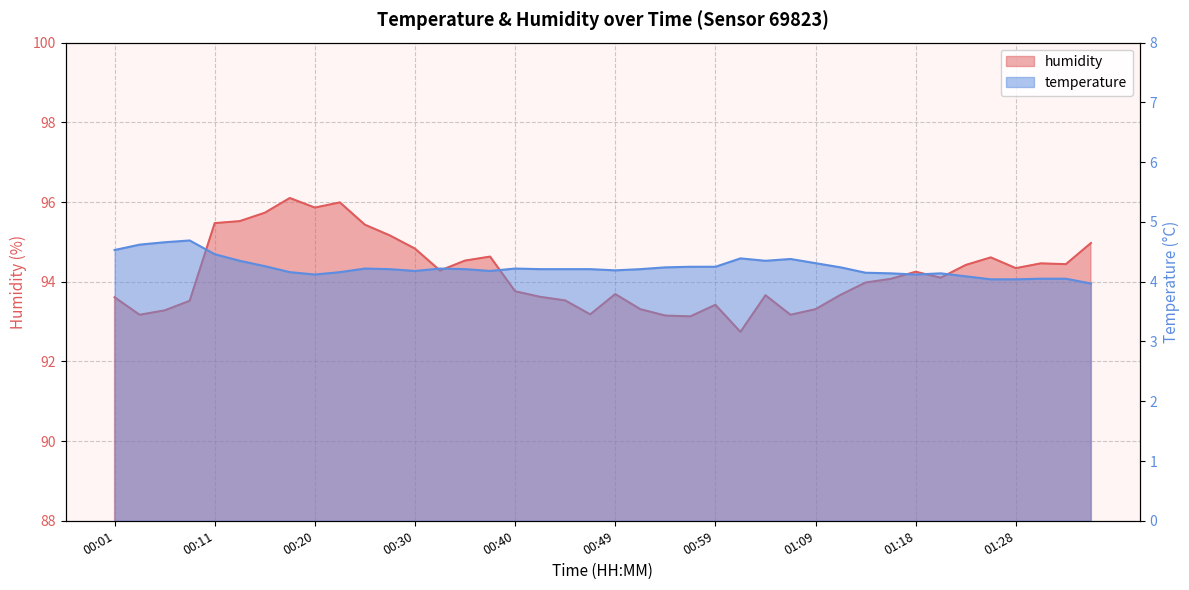

Is the value of humidity at 01:21 greater than the value of temperature at 00:11?

Yes